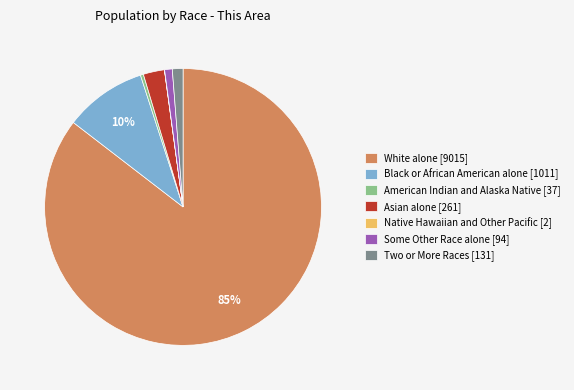

To the nearest percent, what portion does Some Other Race alone represent?

1%